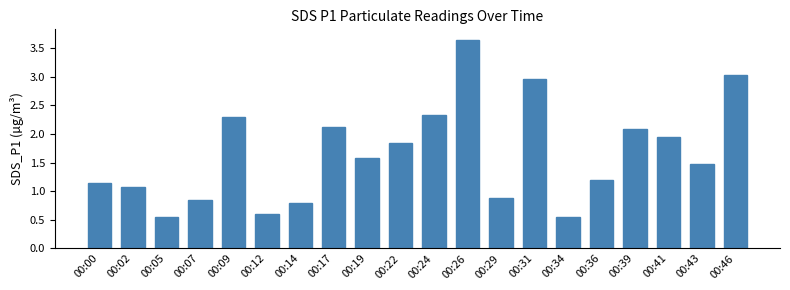

What is the value of the 11th bar from the left?

2.3